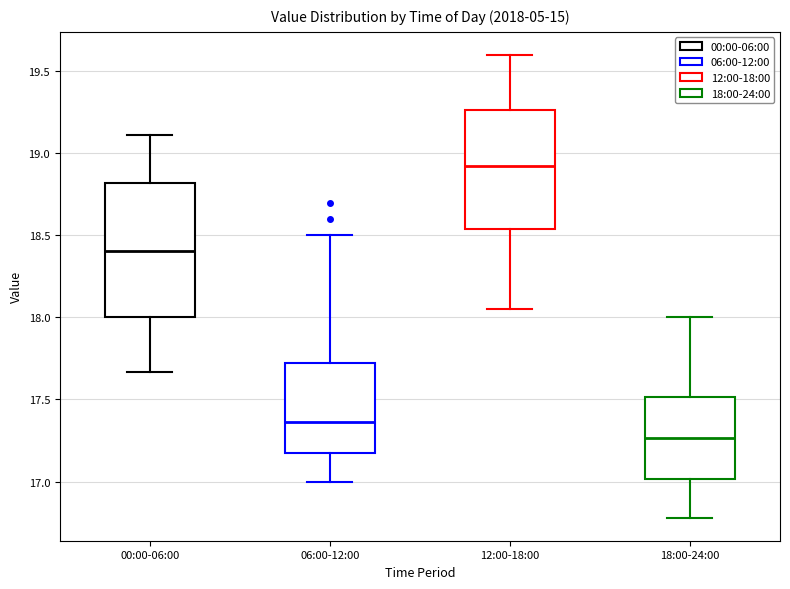

Where is the upper edge of the box for 18:00-24:00 on the y-axis? The values are not printed on the chart, so give them approximately, as read against the axis.

17.50